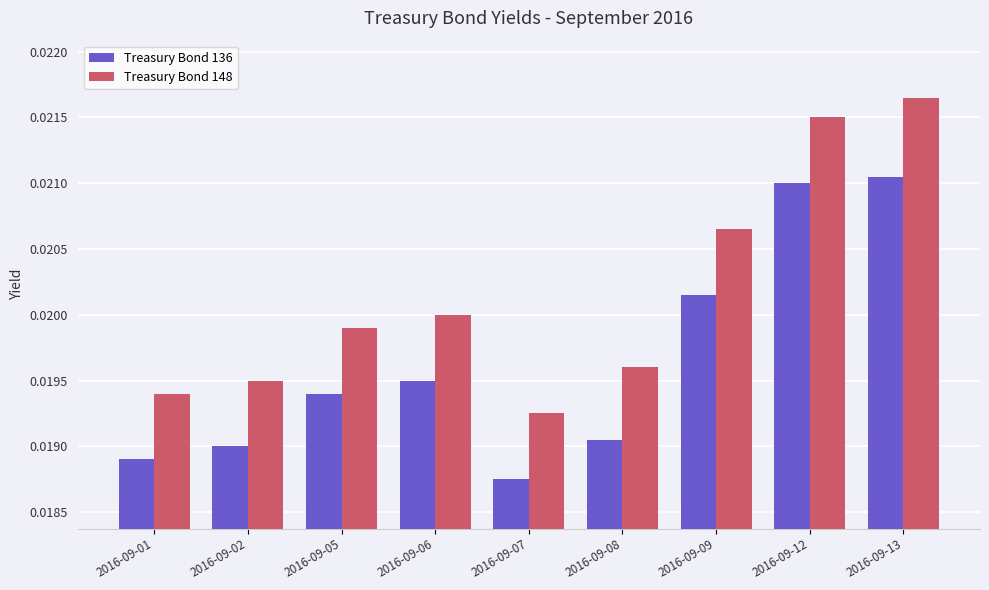

Which category has the highest value across all series?

2016-09-13